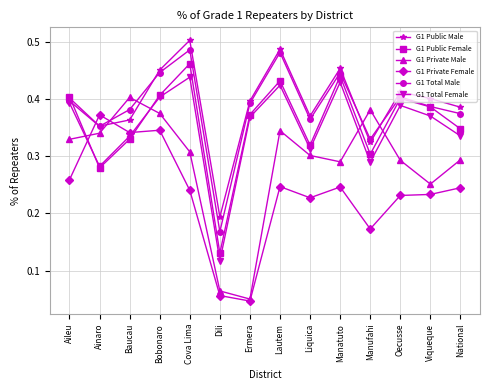

What position from the right is Liquica?

6